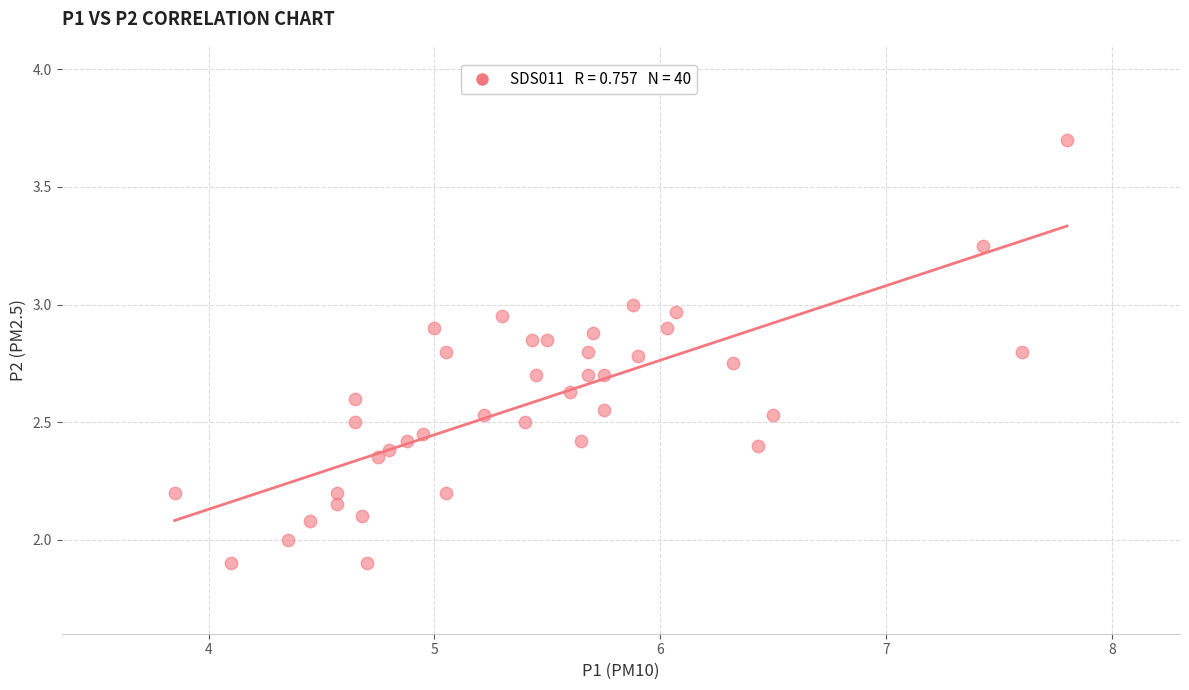

What is the range of Y values (max minus min)?

1.8